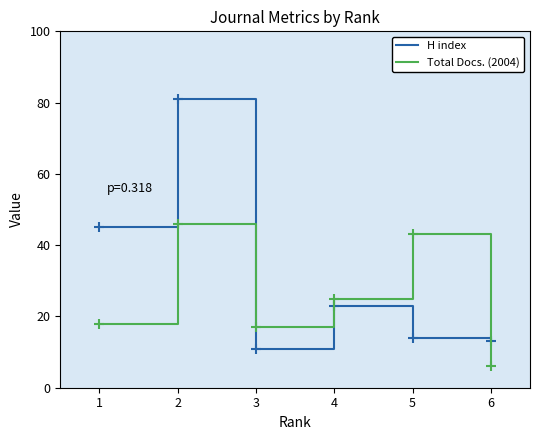

In Total Docs. (2004), how many points are higher than both neighbors (excluding endpoints)?

2